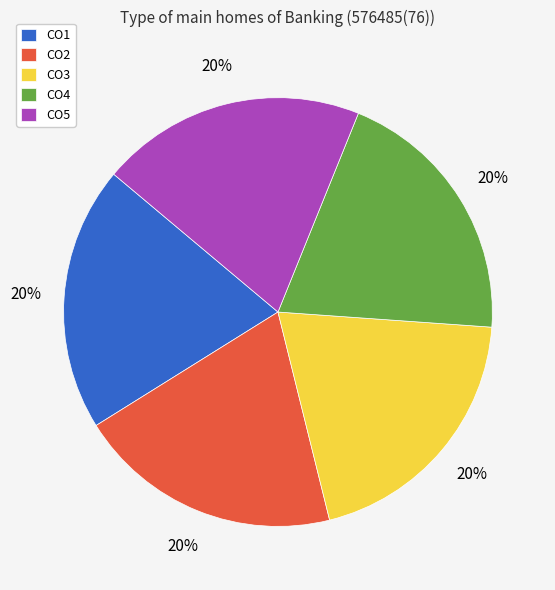

True or false: CO5 accounts for 6% of the total.

False